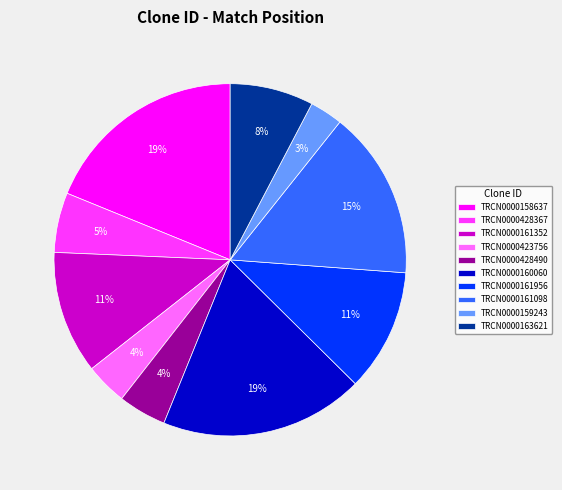

Between TRCN0000159243 and TRCN0000160060, which is larger?

TRCN0000160060